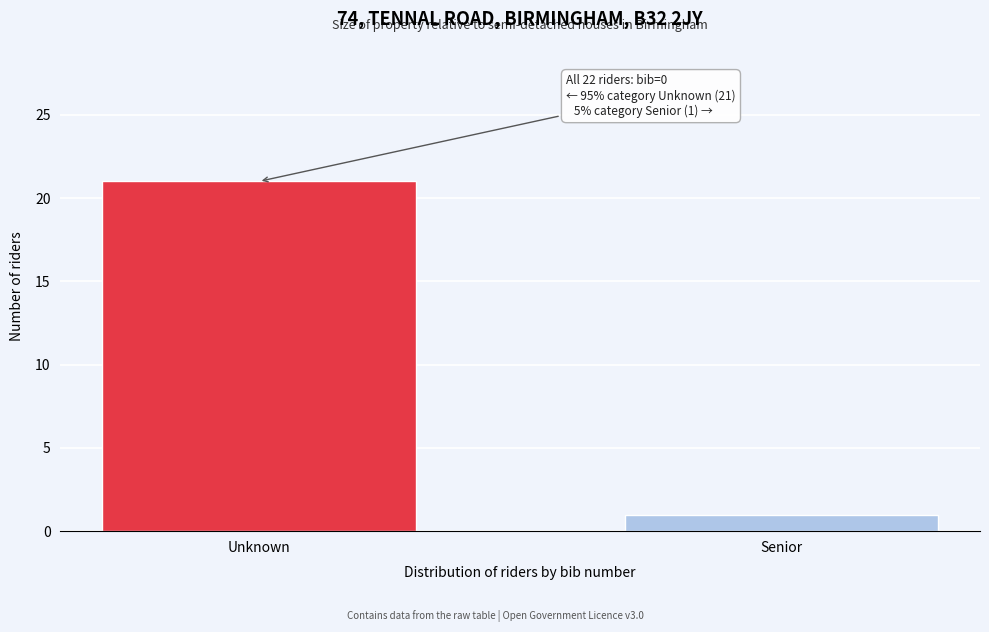

Reading right to left, extract all data points from this chart.

1	21